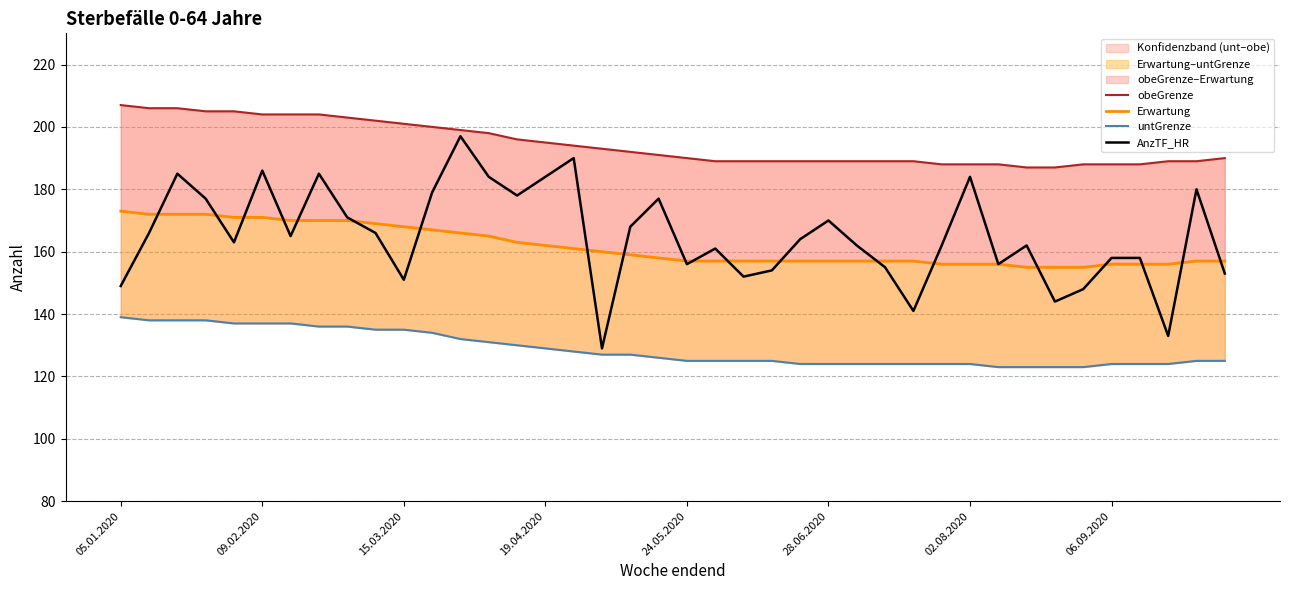

The AnzTF_HR series shows 184 at 02.08.2020. True or false?

True